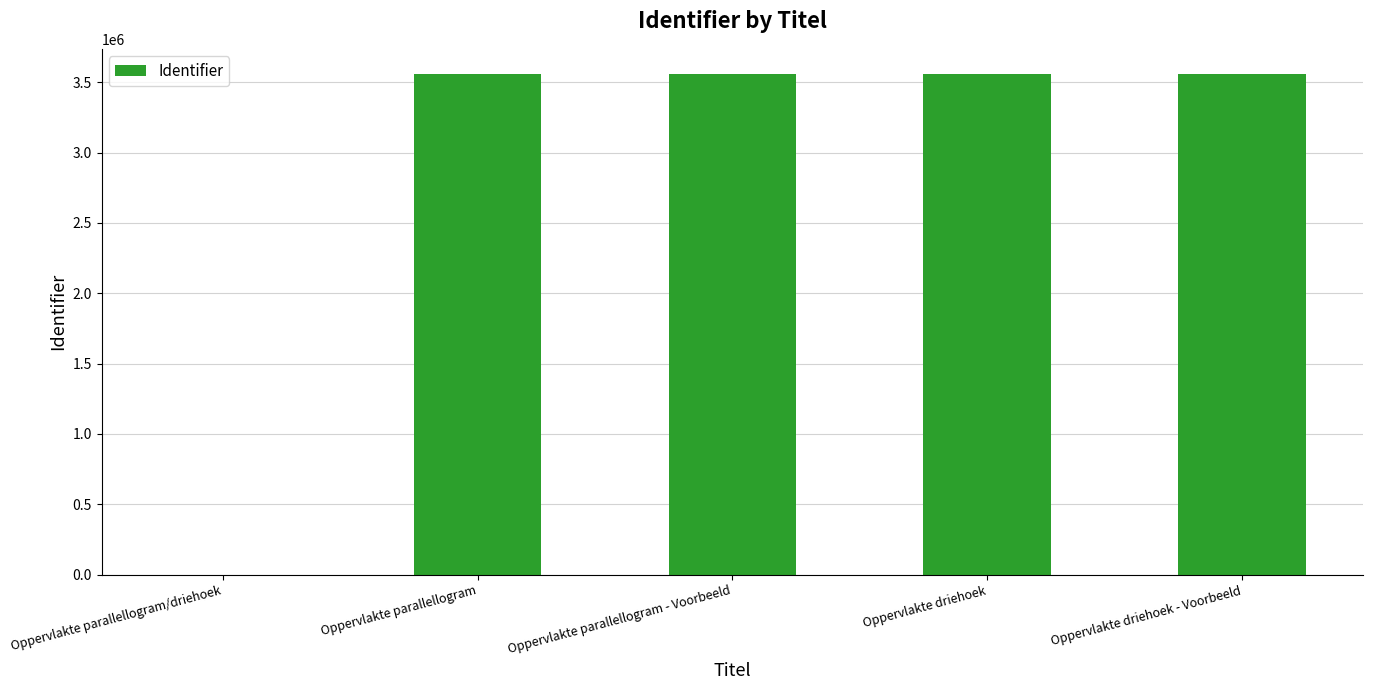

Are the bars horizontal?

No